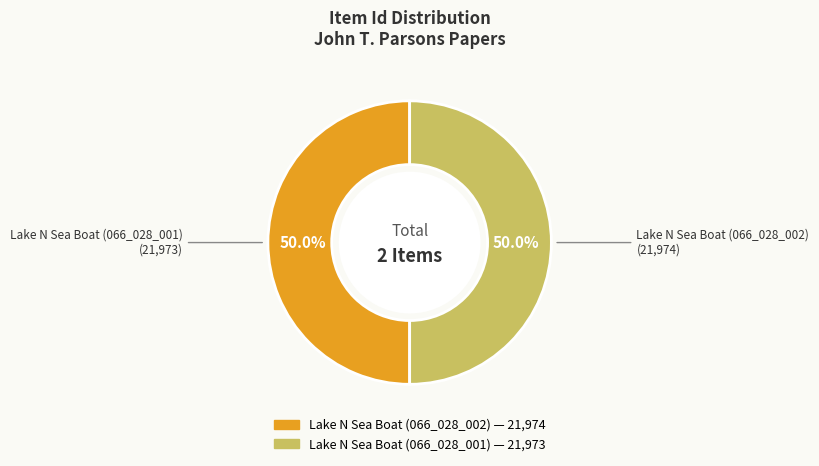

To the nearest percent, what is the combined percentage of Lake N Sea Boat (066_028_001) and Lake N Sea Boat (066_028_002)?

100%